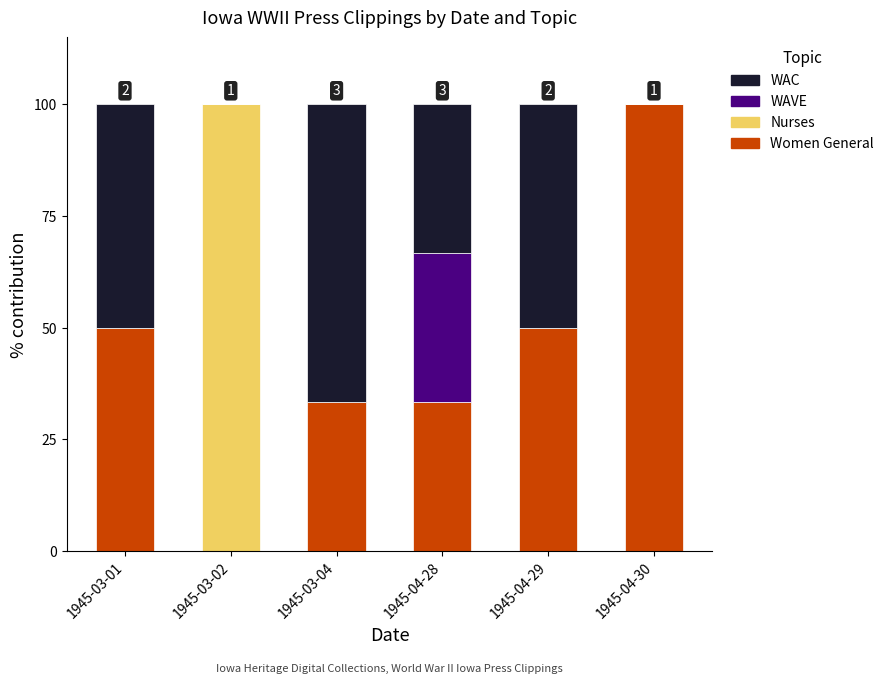

At which label does Women General reach its peak?

1945-04-30